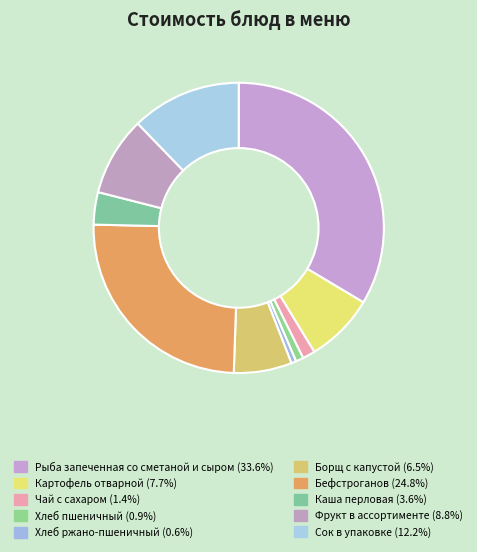

To the nearest percent, what is the average slice percentage?

10%